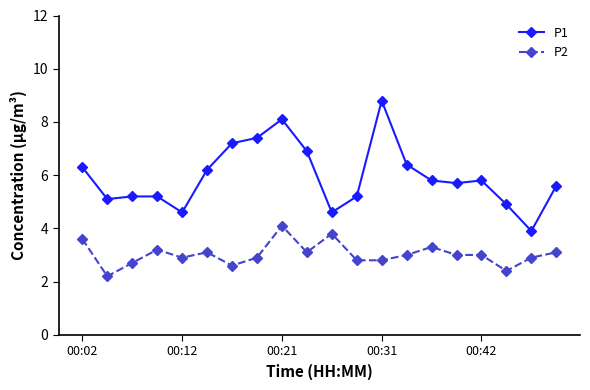

What is the difference between the maximum and minimum values in the P2 series?

1.9